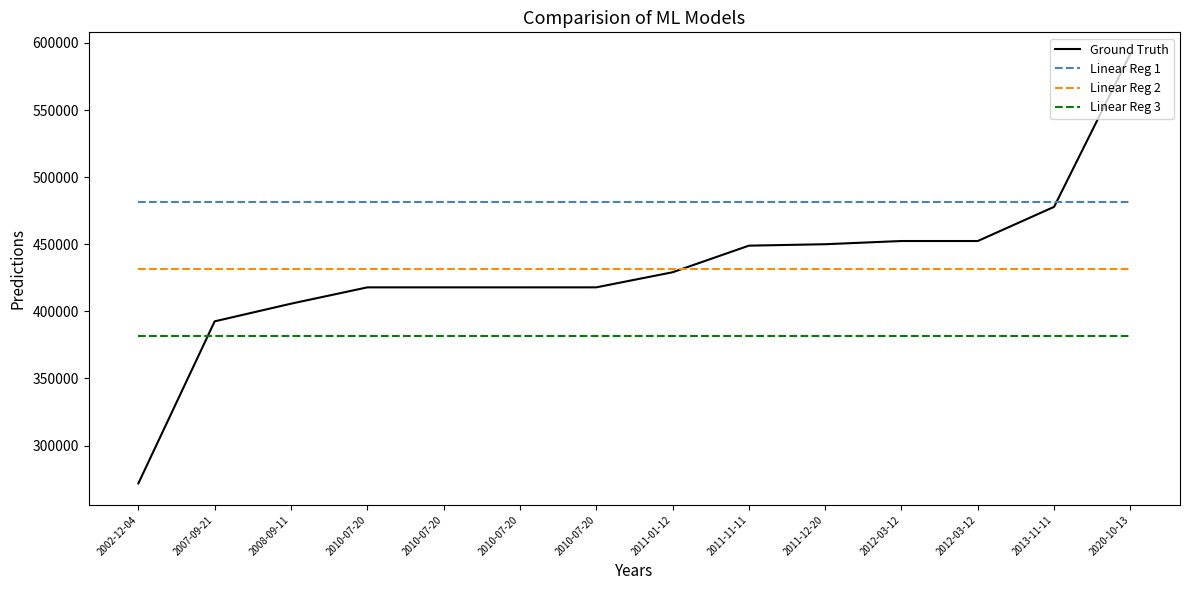

What are all the series names shown in the legend?

Ground Truth, Linear Reg 1, Linear Reg 2, Linear Reg 3